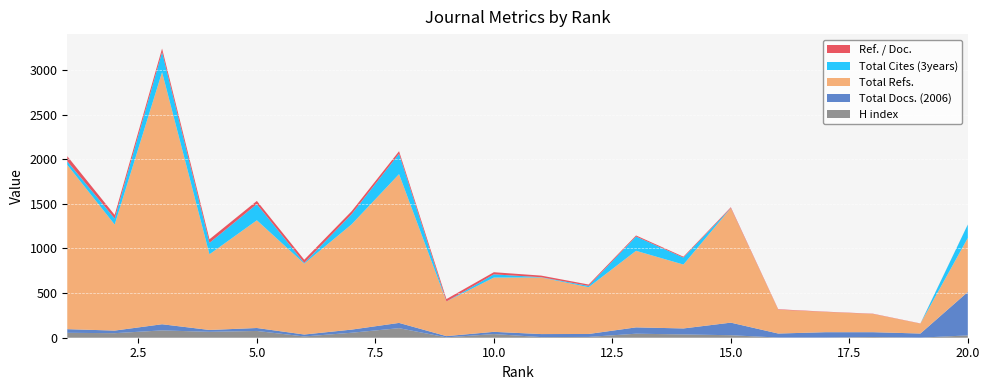

Reading left to right, extract all data points from this chart.

H index: 55	51	82	66	76	14	56	107	4	41	7	9	45	37	28	2	2	8	1	26
Total Docs. (2006): 41	29	69	21	33	22	35	59	14	25	34	33	71	67	141	45	60	54	46	487
Total Refs.: 1841	1188	2825	848	1207	794	1180	1667	388	608	634	524	858	716	1283	267	227	204	111	605
Total Cites (3years): 40	68	224	128	181	8	114	229	0	36	3	15	160	78	1	0	0	0	0	150
Ref. / Doc.: 57	40	40	40	36	36	33	28	27	24	18	15	12	10	9	5	3	3	2	1